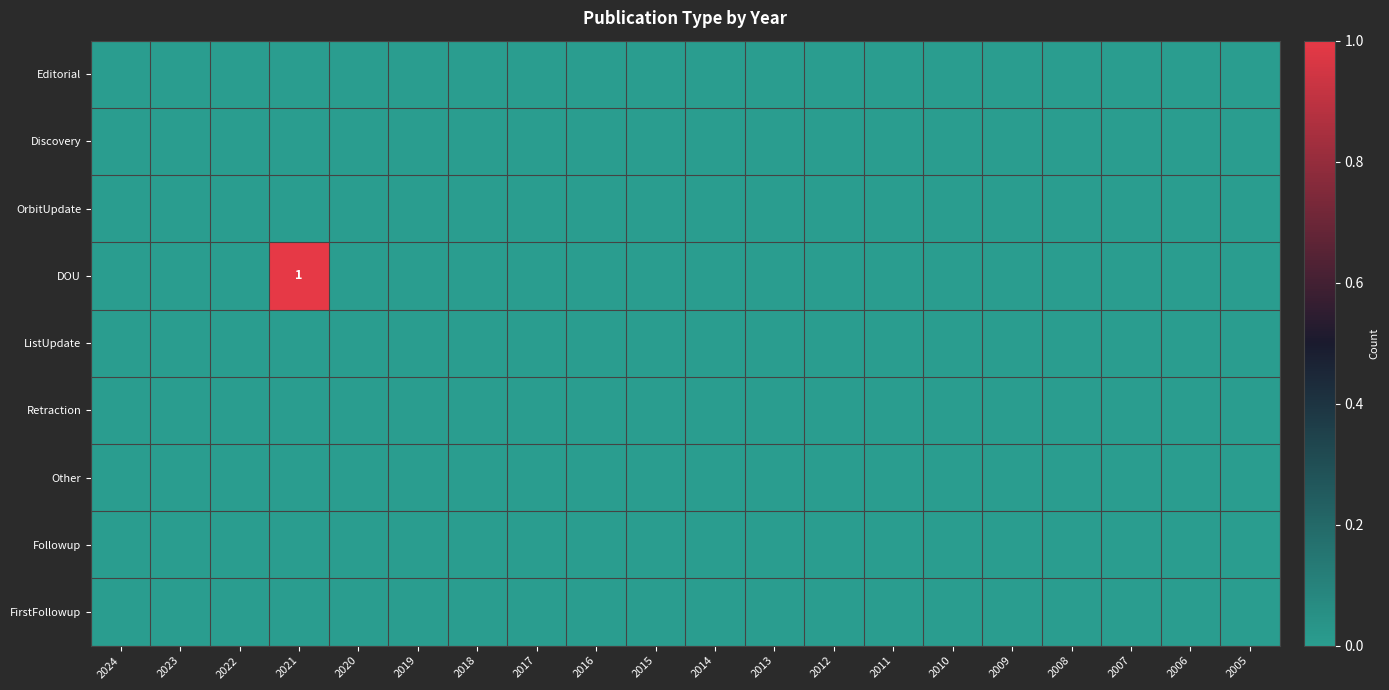

Rank the series at 2007 from lowest to highest value.

Editorial, Discovery, OrbitUpdate, DOU, ListUpdate, Retraction, Other, Followup, FirstFollowup